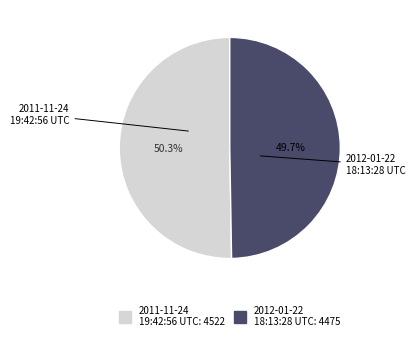

How many segments does this pie chart have?

2